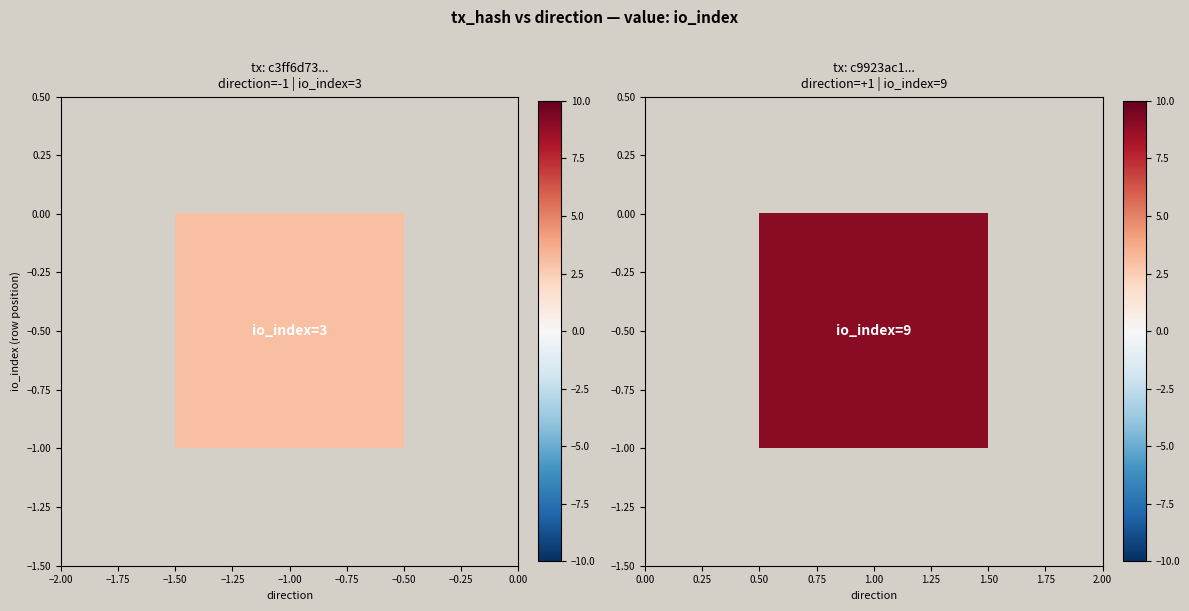

Which series has the largest total across all categories?

c9923ac14ddb7a23eeca5754100a6e399e22890